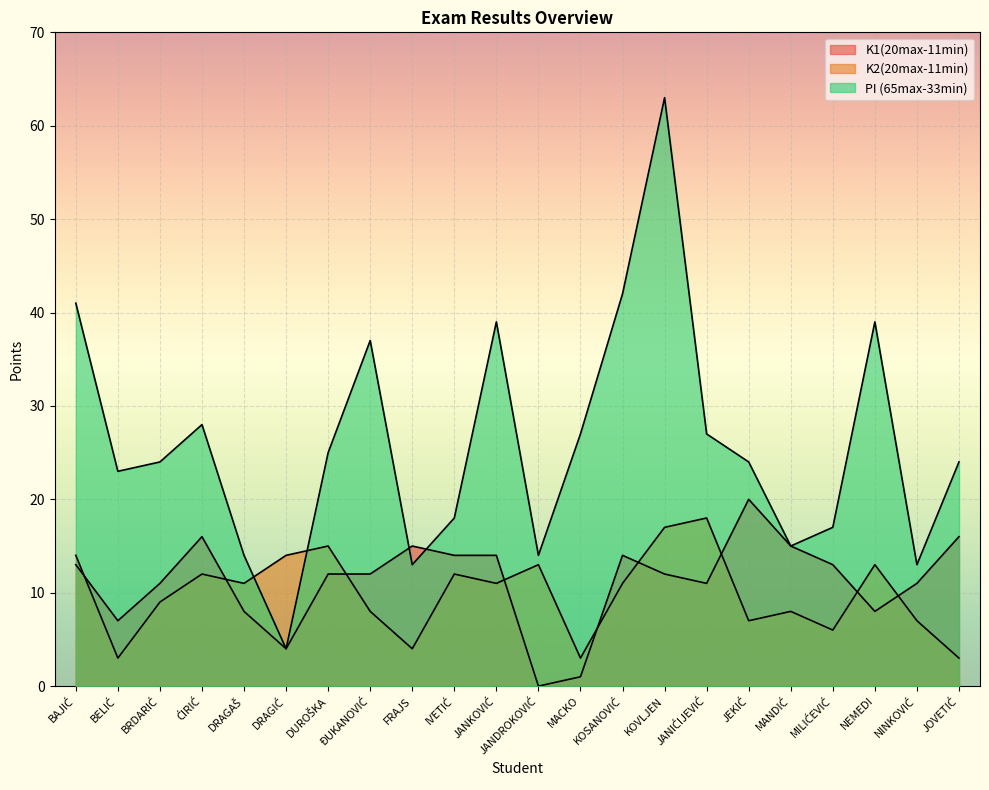

True or false: PI (65max-33min) has a value of 6 at DRAGIĆ.

False